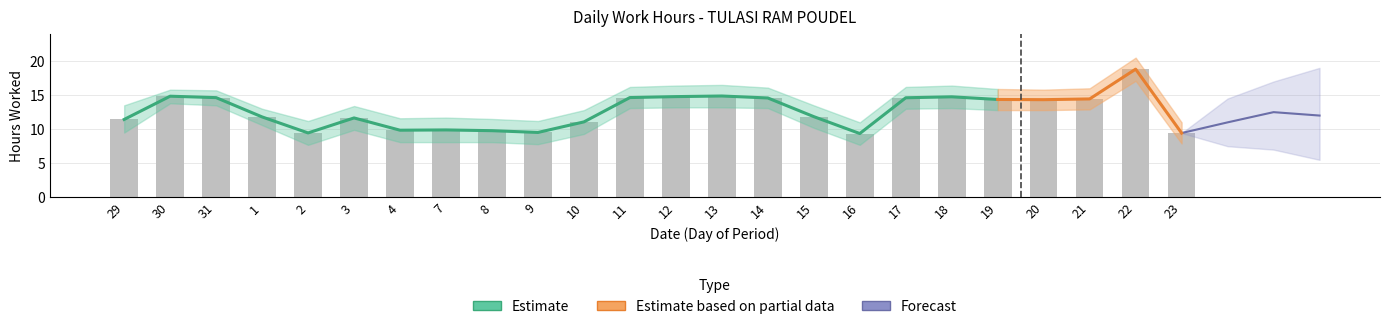

What is the ratio of the value at 3 to the value at 29?

1.0